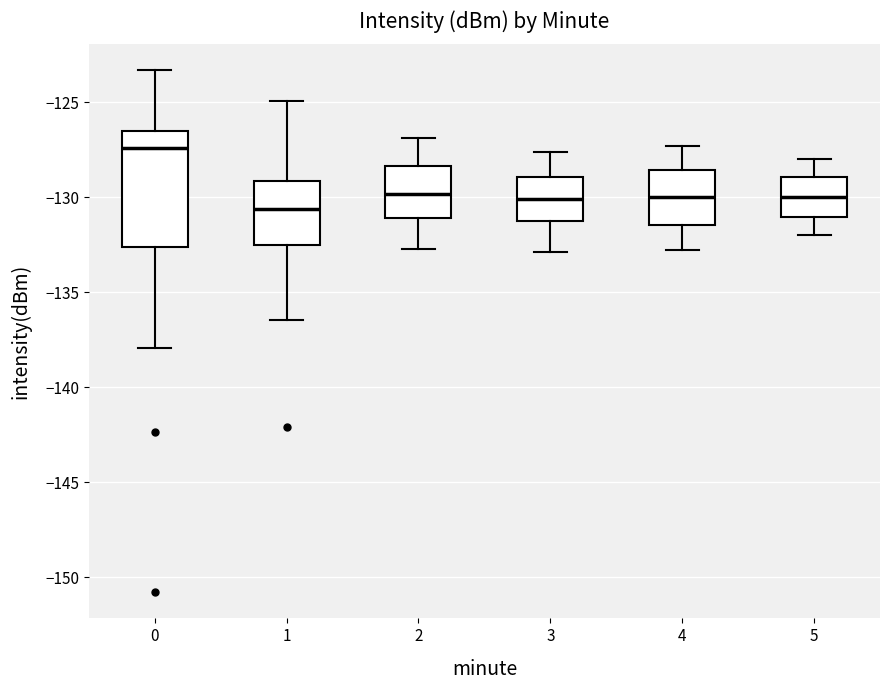

Reading left to right, transcribe this box plot: for each box, give where its median line is, the range the box spans, and where its two whiskers end, as read against the y-axis. The values are not printed on the chart, so give them approximately, as read against the axis.

0: median -127.5, box -132.5 to -126.5, whiskers -138.0 to -123.5
1: median -130.5, box -132.5 to -129.0, whiskers -136.5 to -125.0
2: median -130.0, box -131.0 to -128.5, whiskers -132.5 to -127.0
3: median -130.0, box -131.0 to -129.0, whiskers -133.0 to -127.5
4: median -130.0, box -131.5 to -128.5, whiskers -133.0 to -127.5
5: median -130.0, box -131.0 to -129.0, whiskers -132.0 to -128.0